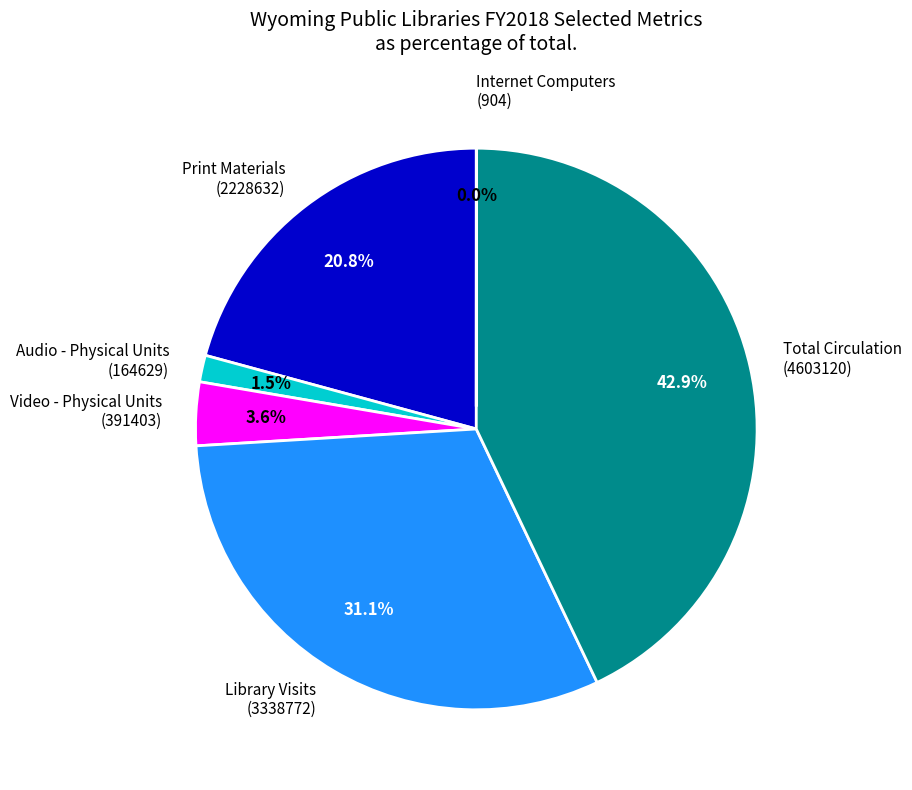

Do Print Materials (2228632) and Library Visits (3338772) together represent more than half of the pie?

Yes